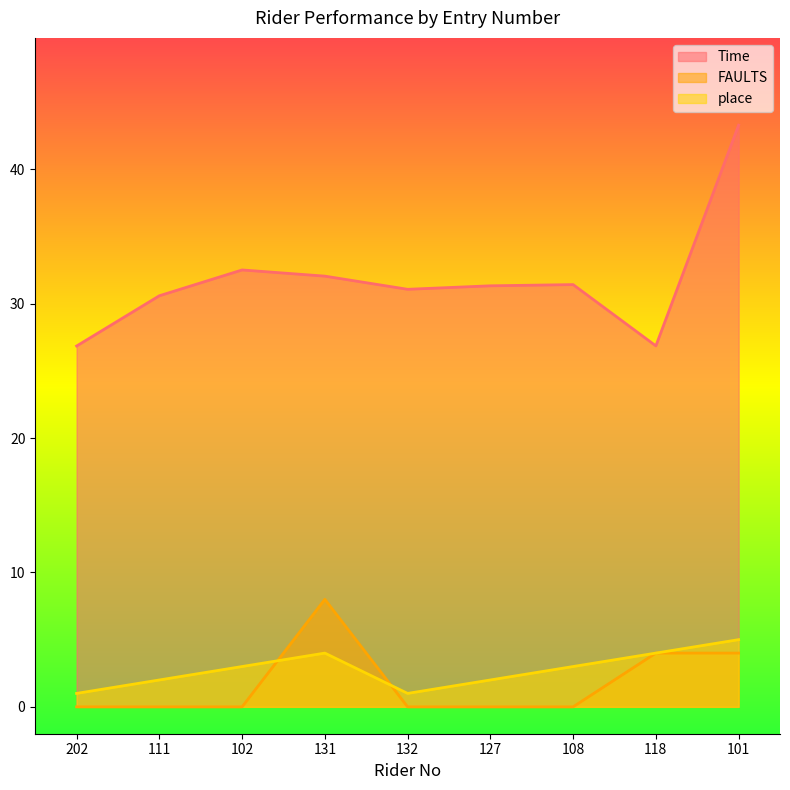

Reading left to right, transcribe all the data shown in this chart.

Time: 202=26.9	111=30.6	102=32.5	131=32.0	132=31.1	127=31.3	108=31.4	118=26.9	101=43.3
FAULTS: 202=0.0	111=0.0	102=0.0	131=8.0	132=0.0	127=0.0	108=0.0	118=4.0	101=4.0
place: 202=1.0	111=2.0	102=3.0	131=4.0	132=1.0	127=2.0	108=3.0	118=4.0	101=5.0